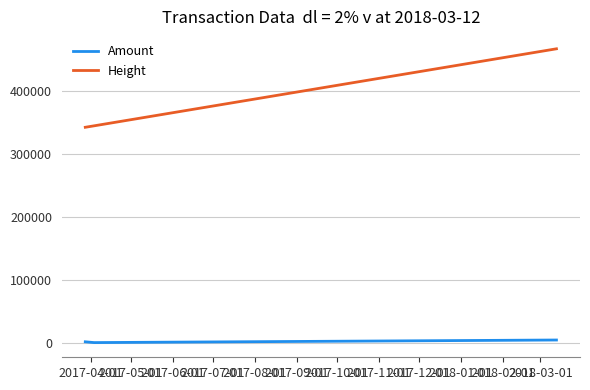

Which series has the largest range (max minus min)?

Height